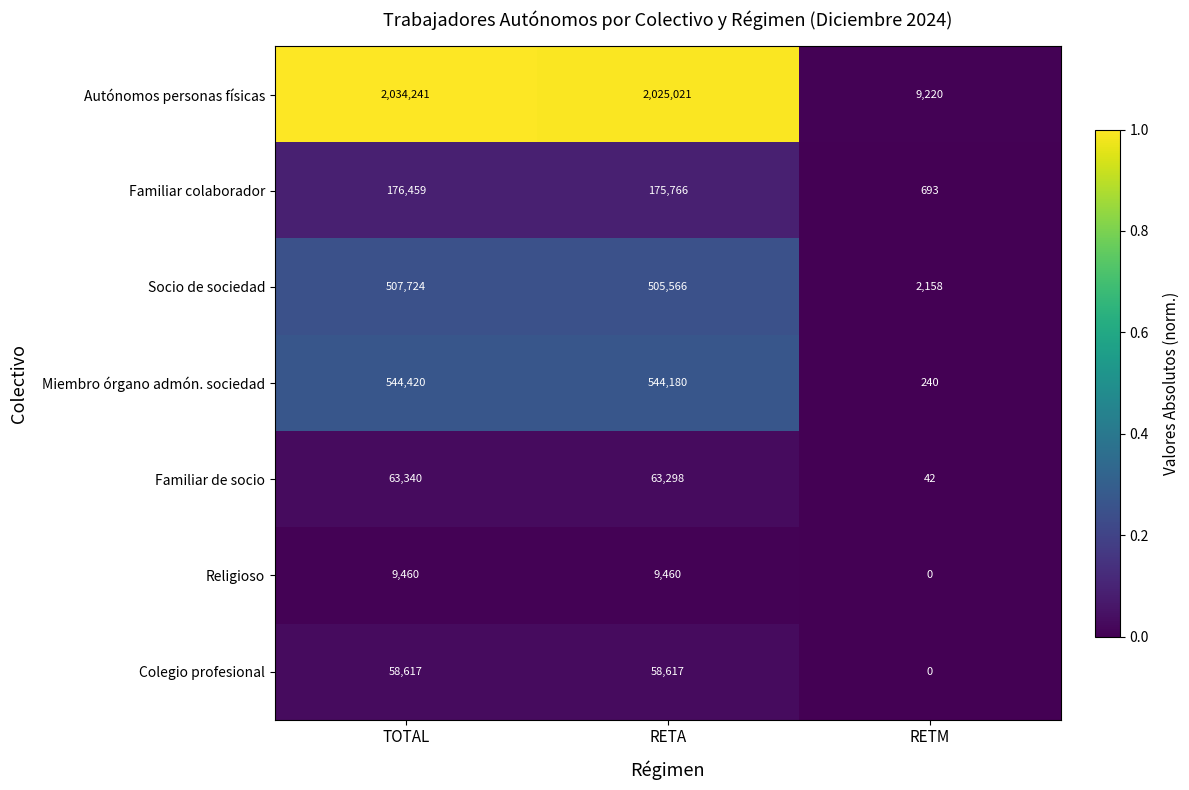

What is the sum of the Religioso values at RETA and TOTAL?

18920